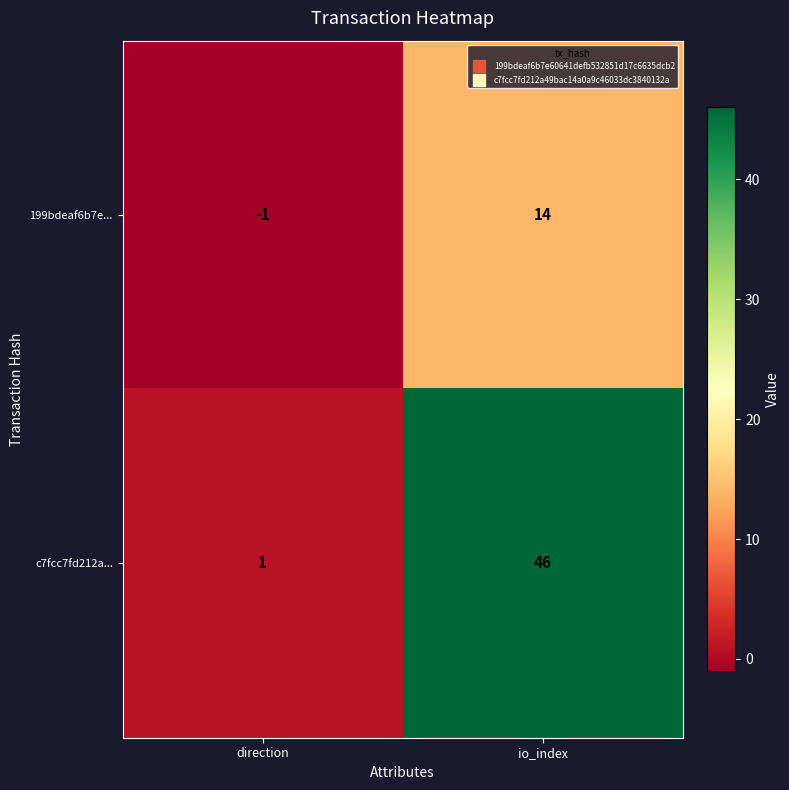

List the series in order of their overall mean, lowest first.

199bdeaf6b7e..., c7fcc7fd212a...